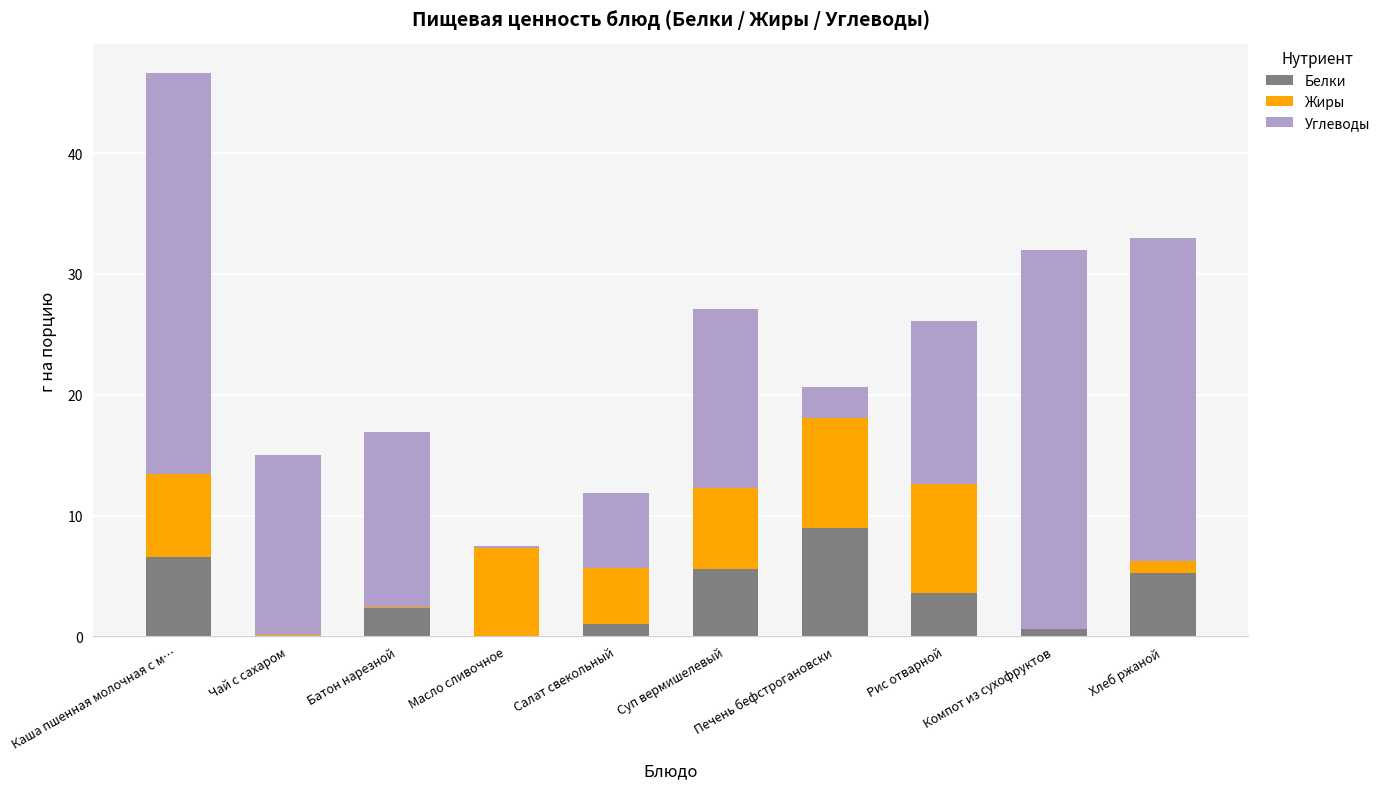

True or false: Белки has a value of 5.6 at Суп вермишелевый.

True